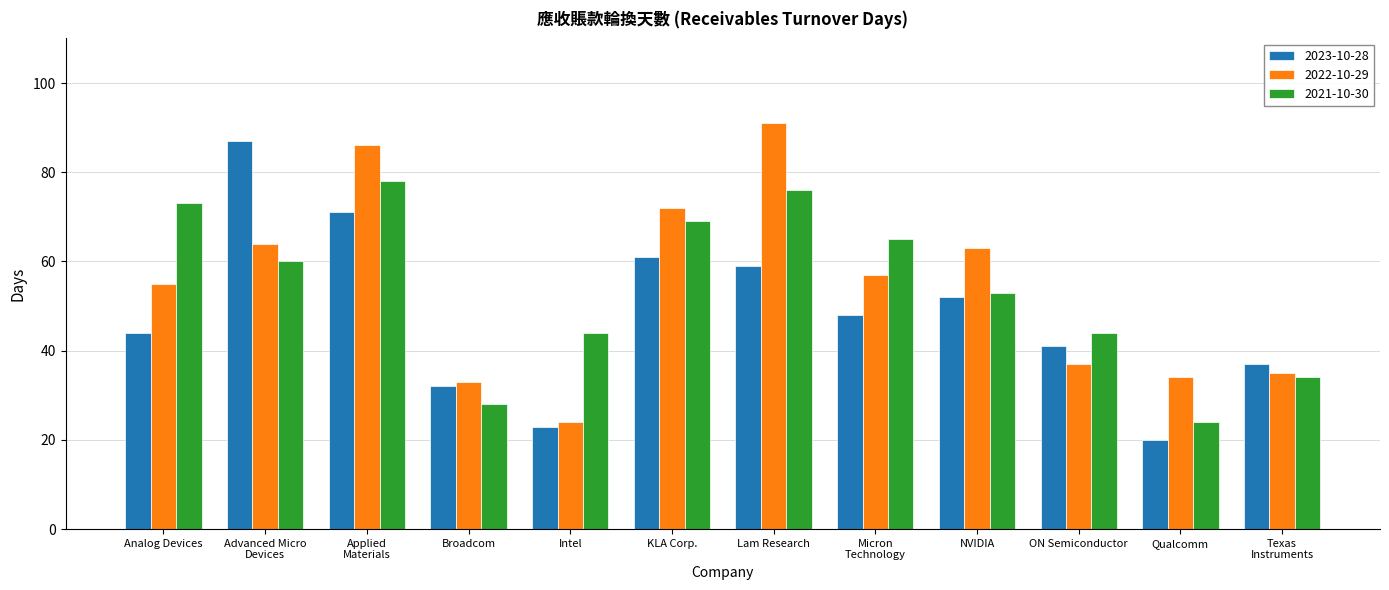

Is the value of 2022-10-29 at Qualcomm greater than the value of 2023-10-28 at Qualcomm?

Yes